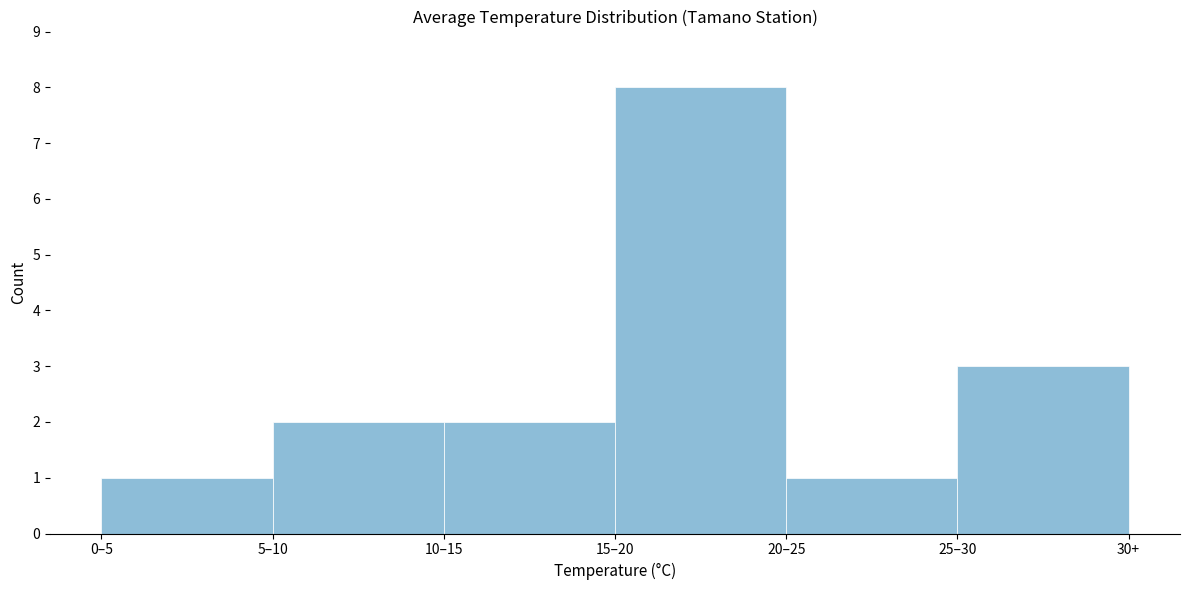

Reading left to right, what are all the values shown in this chart?

0–5=1	5–10=2	10–15=2	15–20=8	20–25=1	25–30=3